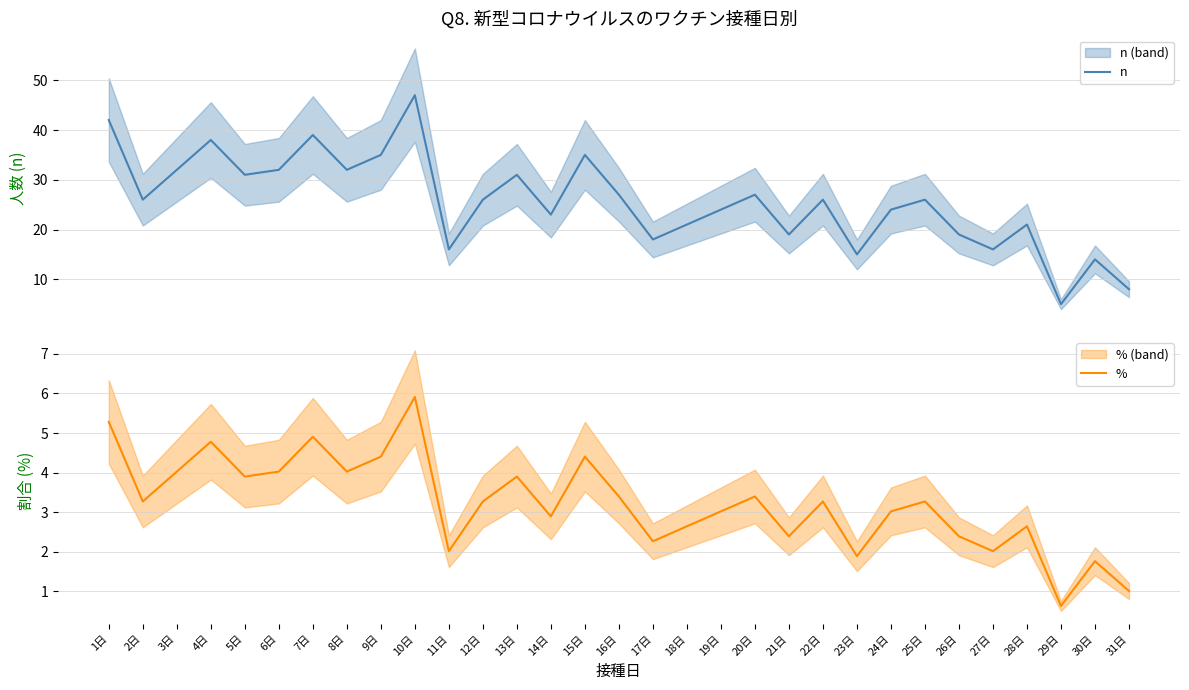

True or false: n and % cross at least once.

False